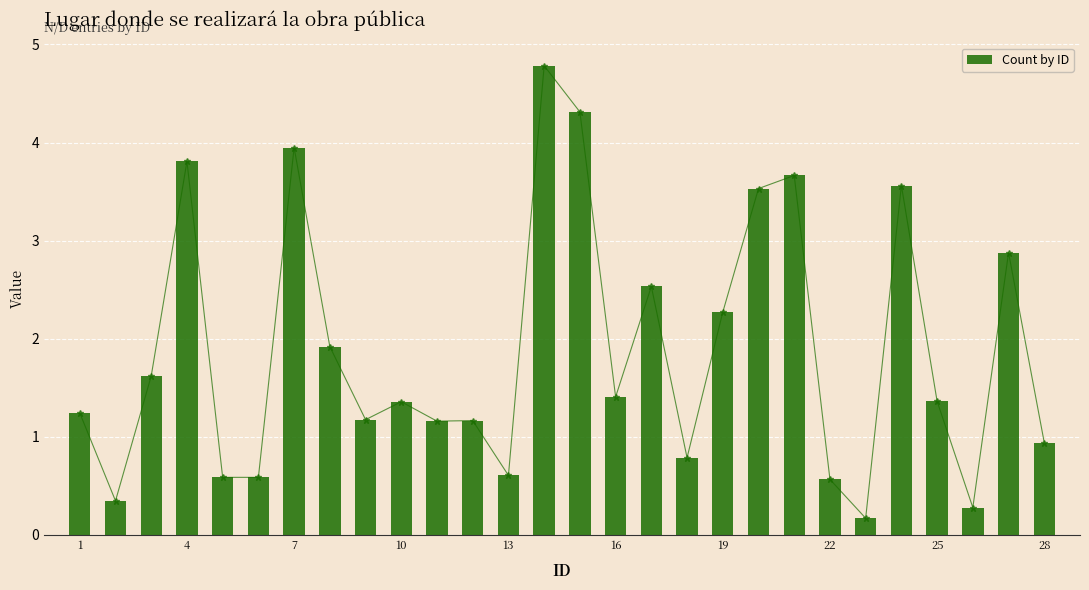

Reading left to right, what are all the values shown in this chart?

1.2	0.3	1.6	3.8	0.6	0.6	3.9	1.9	1.2	1.4	1.2	1.2	0.6	4.8	4.3	1.4	2.5	0.8	2.3	3.5	3.7	0.6	0.2	3.6	1.4	0.3	2.9	0.9